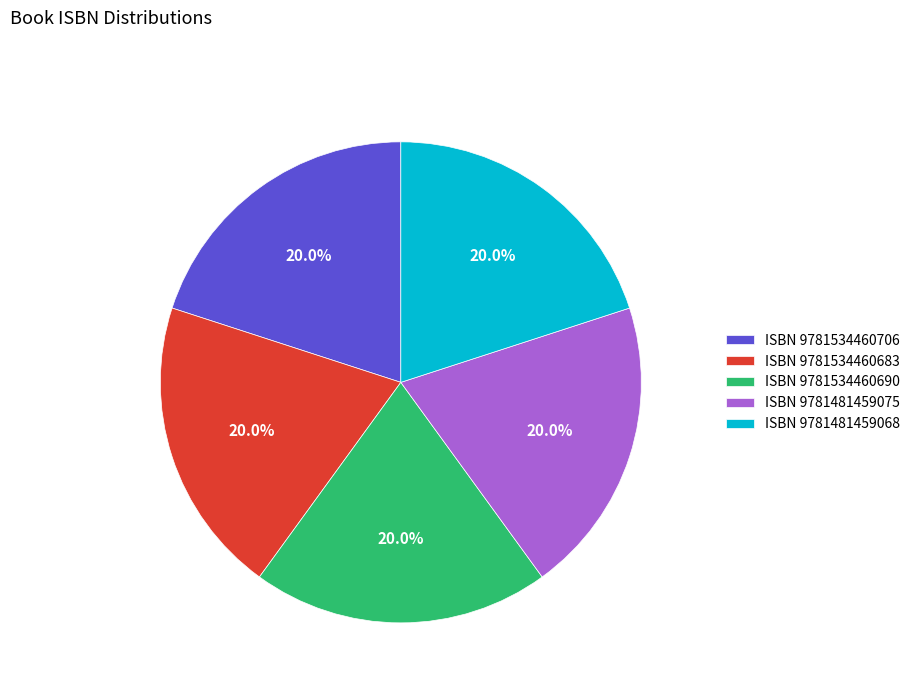

Does any single category account for the majority?

No